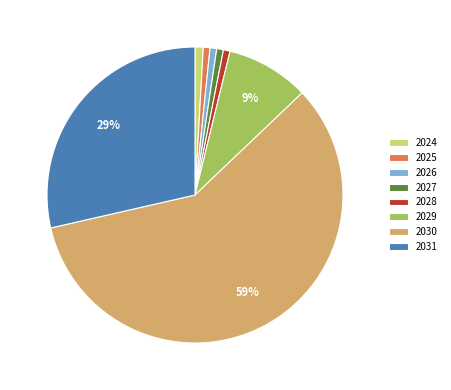

To the nearest percent, what percentage of the pie is 2026?

1%